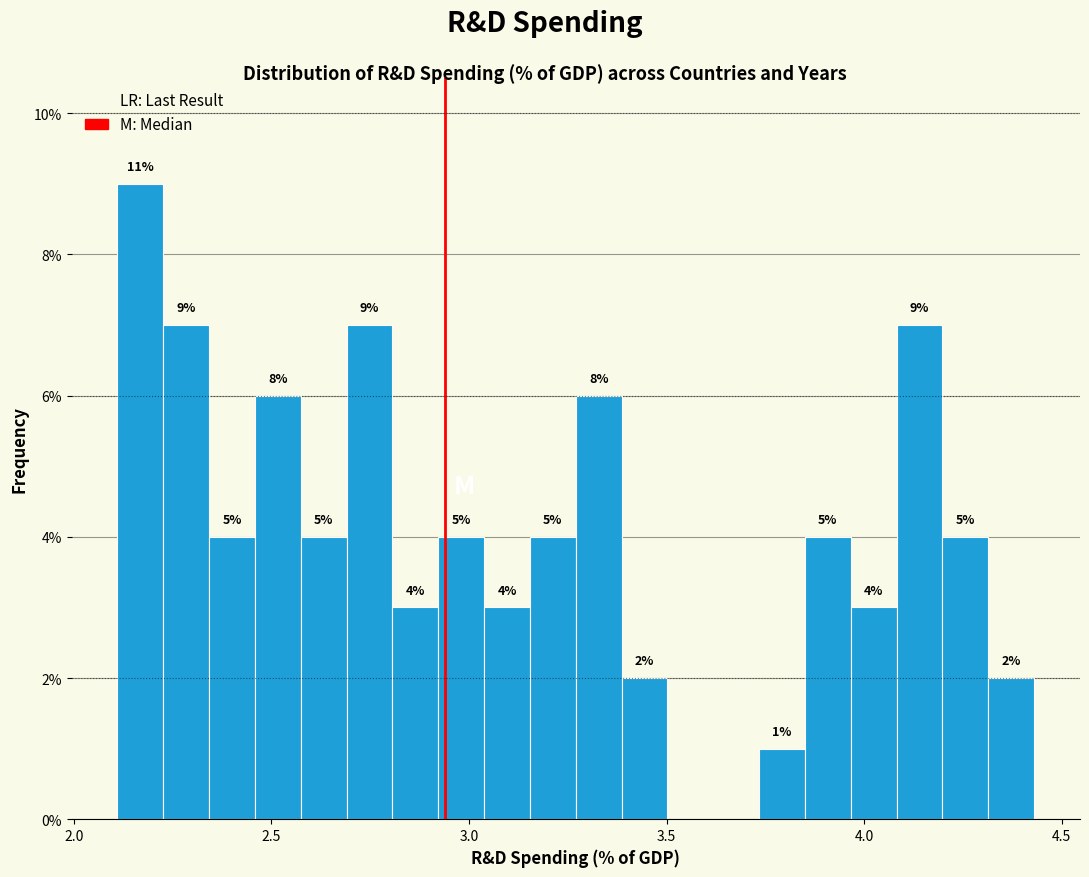

Read against the x-axis, roughly where is the centre of the tallest bar?

2.15